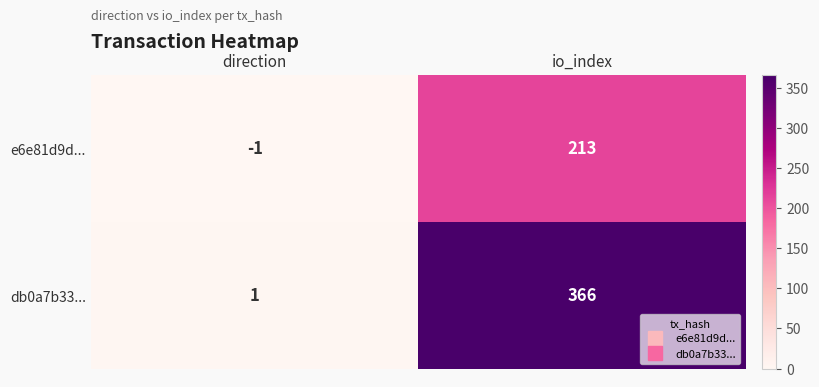

List the series in order of their peak value, lowest first.

e6e81d9d..., db0a7b33...